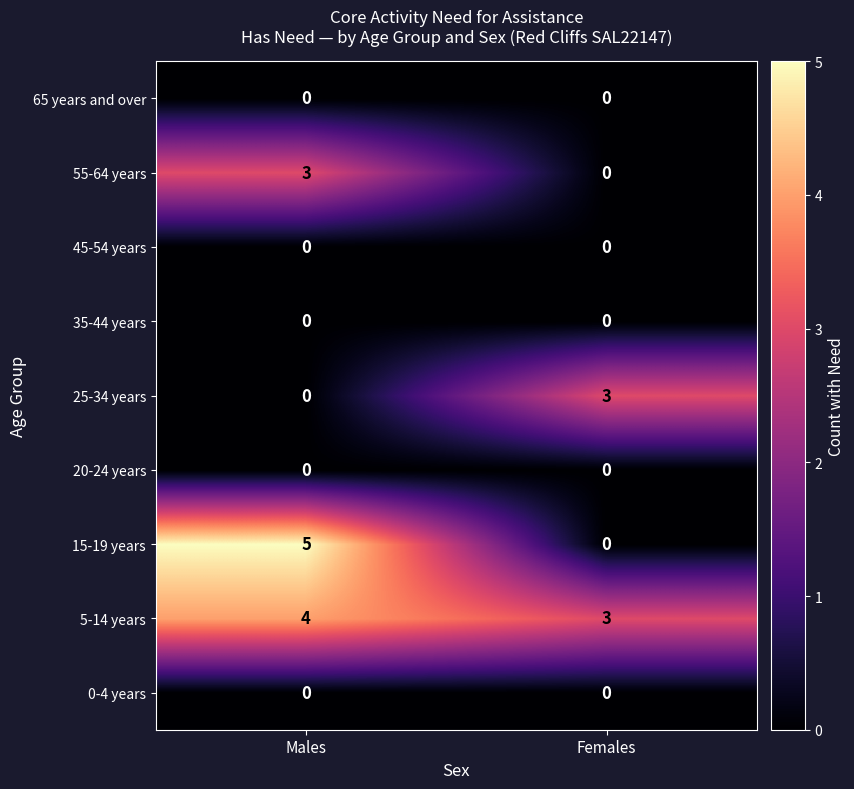

What is the total value across all series at Females?

6